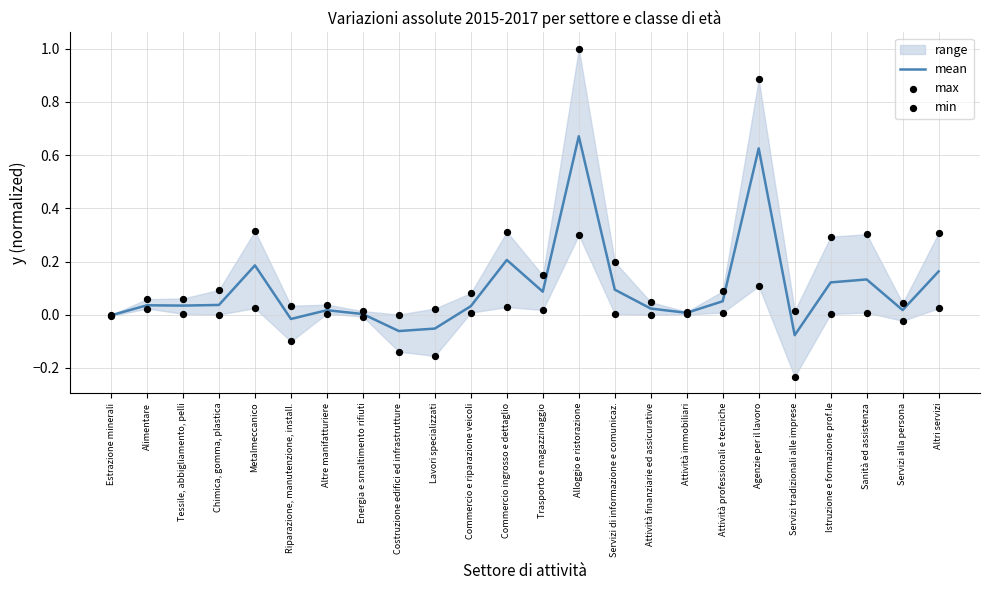

Which series reaches the maximum Y coordinate?

max